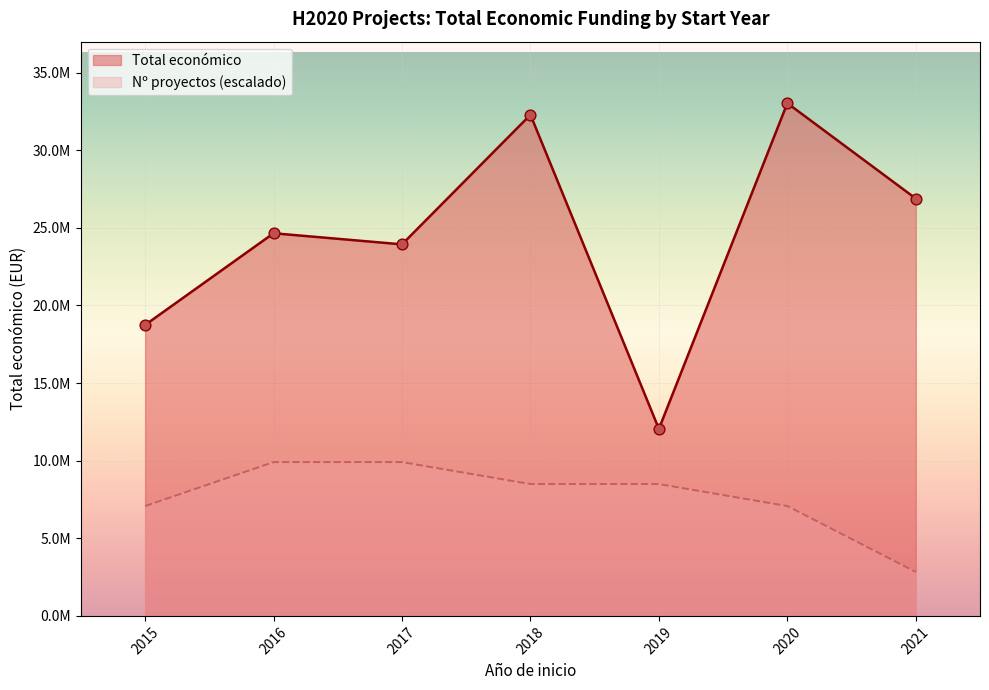

Between 2015 and 2017, which is larger?

2017